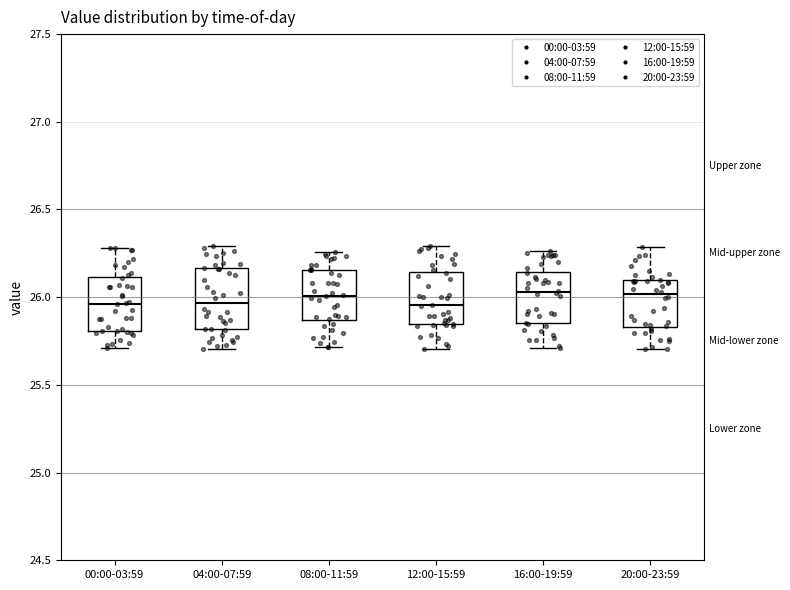

Reading left to right, transcribe this box plot: for each box, give where its median line is, the range the box spans, and where its two whiskers end, as read against the y-axis. The values are not printed on the chart, so give them approximately, as read against the axis.

00:00-03:59: median 25.95, box 25.80 to 26.10, whiskers 25.70 to 26.30
04:00-07:59: median 25.95, box 25.80 to 26.15, whiskers 25.70 to 26.30
08:00-11:59: median 26.00, box 25.85 to 26.15, whiskers 25.70 to 26.25
12:00-15:59: median 25.95, box 25.85 to 26.15, whiskers 25.70 to 26.30
16:00-19:59: median 26.05, box 25.85 to 26.15, whiskers 25.70 to 26.25
20:00-23:59: median 26.00, box 25.85 to 26.10, whiskers 25.70 to 26.30